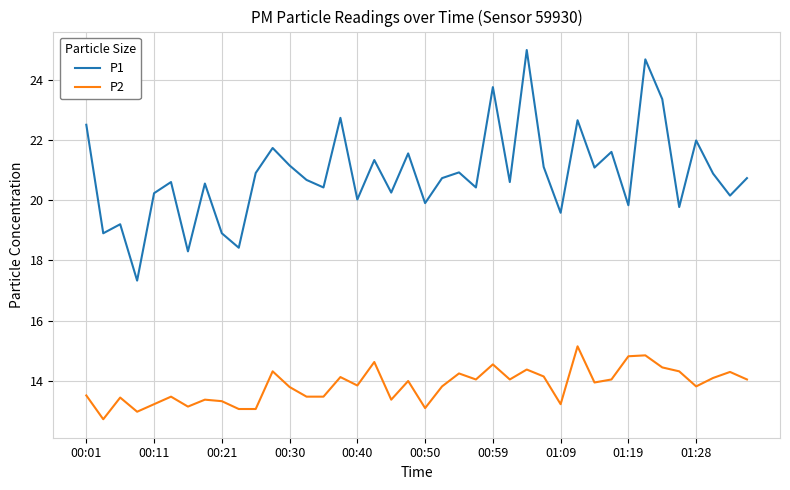

Which series has the largest total across all categories?

P1